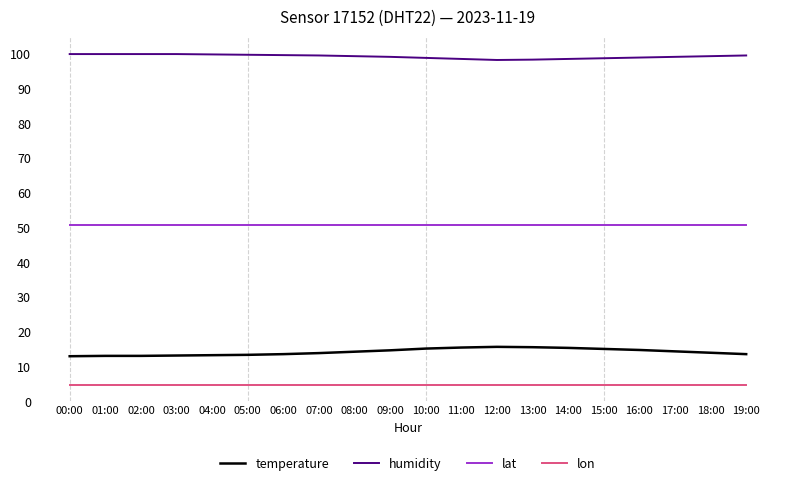

How many series are shown in this chart?

4